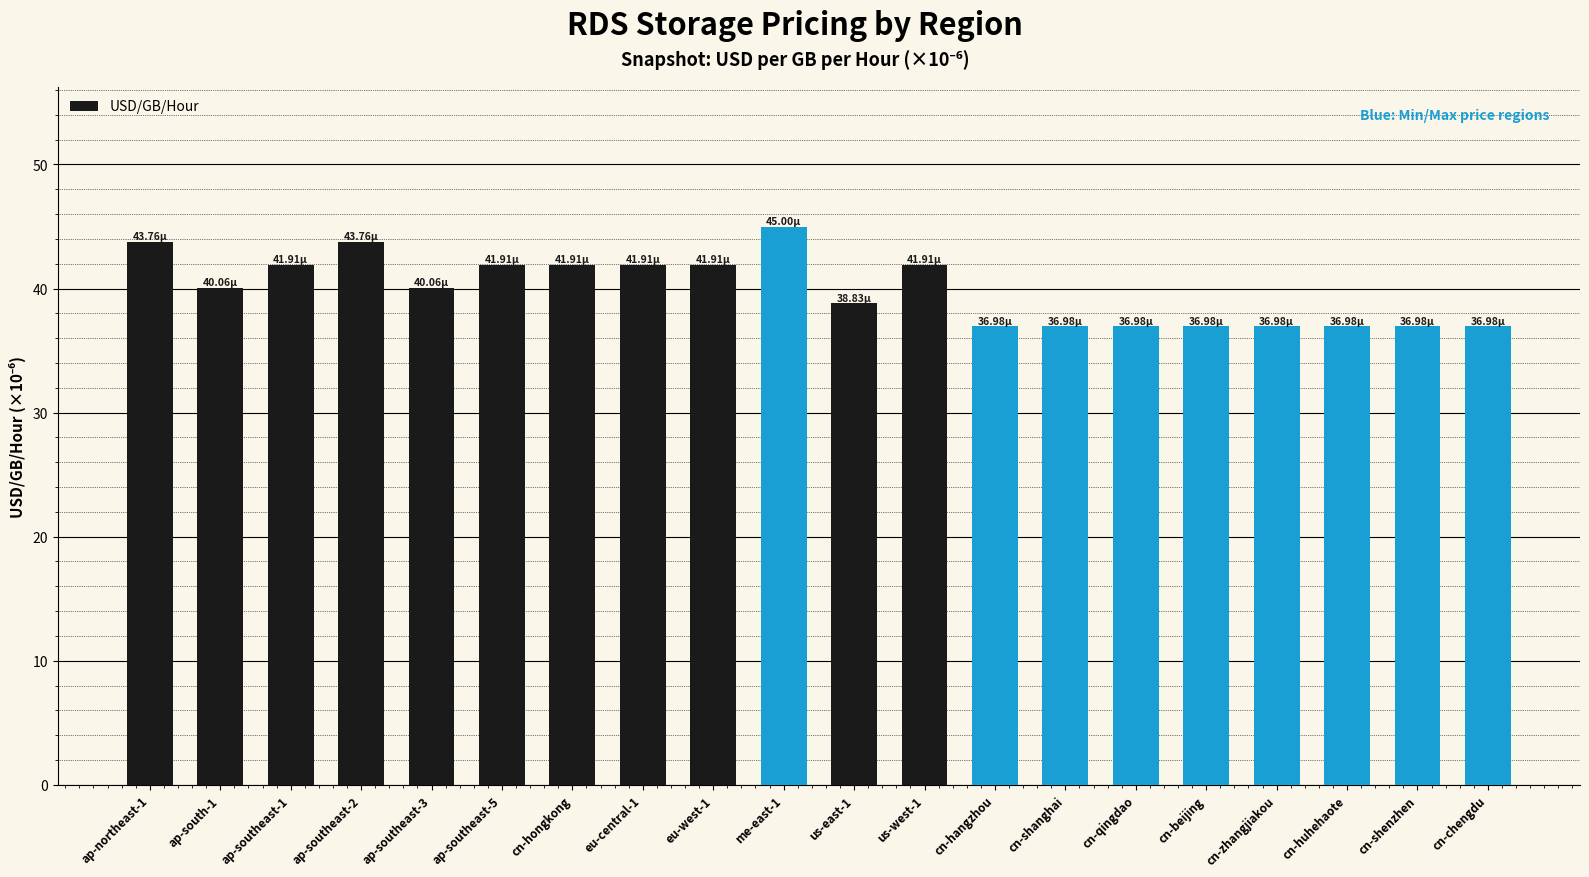

How many categories are shown in the chart?

20